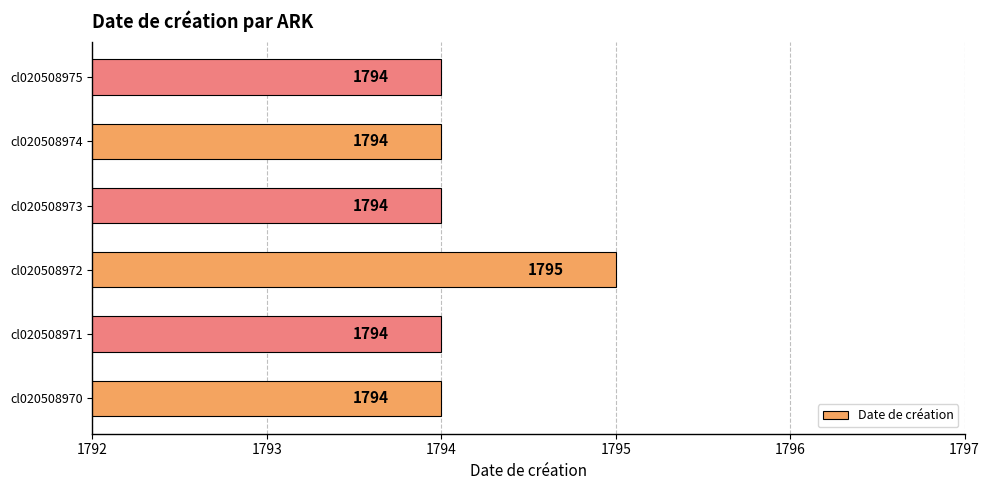

The chart shows a value of 2468 at cl020508972. True or false?

False